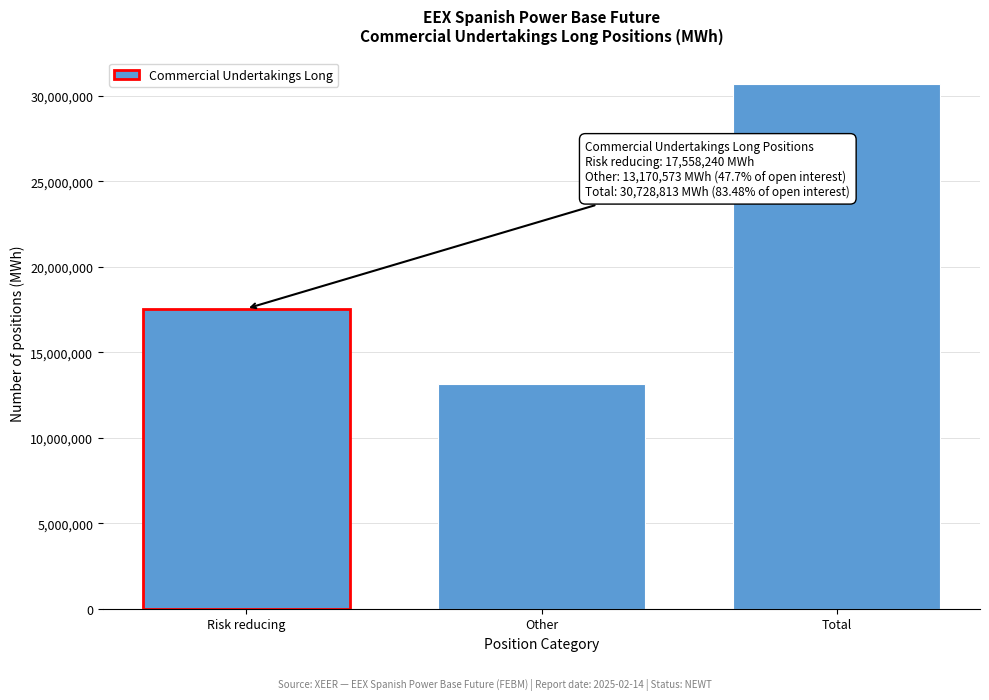

Reading left to right, transcribe all the data shown in this chart.

17558240	13170573	30728813